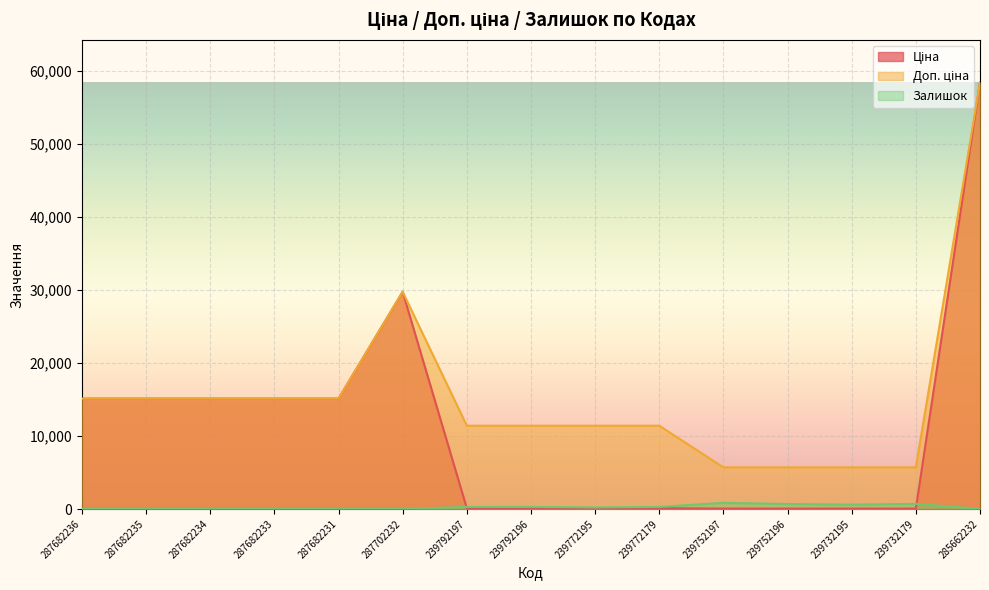

What is the difference between the highest and lowest values at 287682236?

15120.0